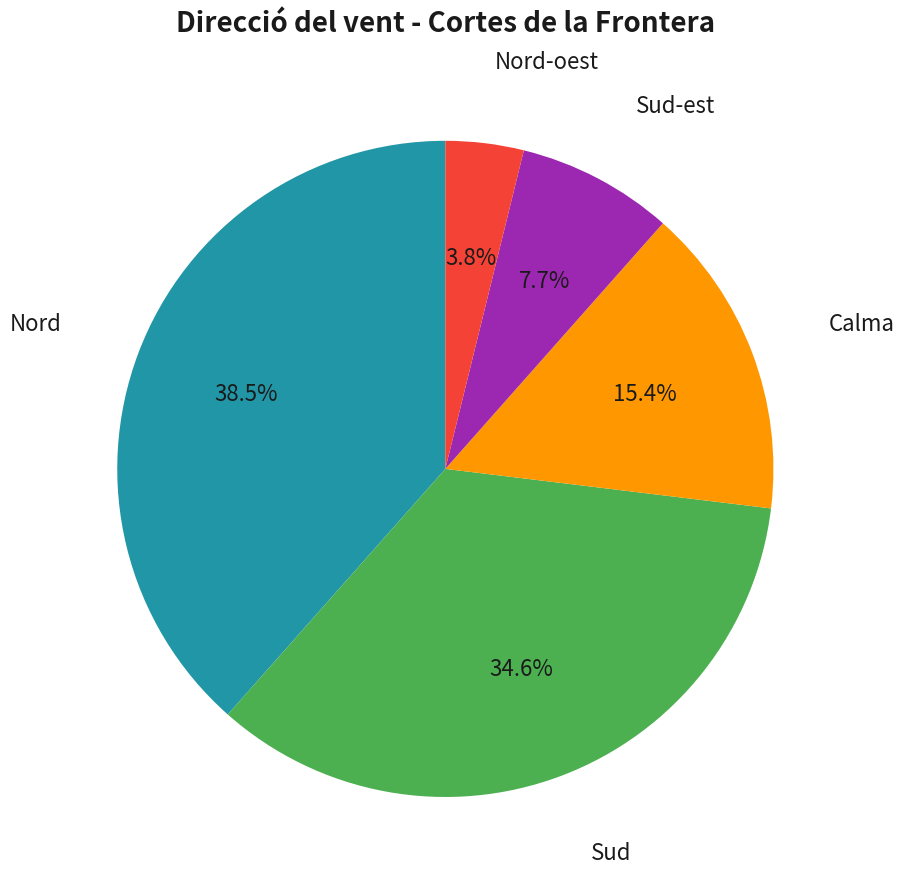

Which category has the smallest portion of the pie?

Nord-oest